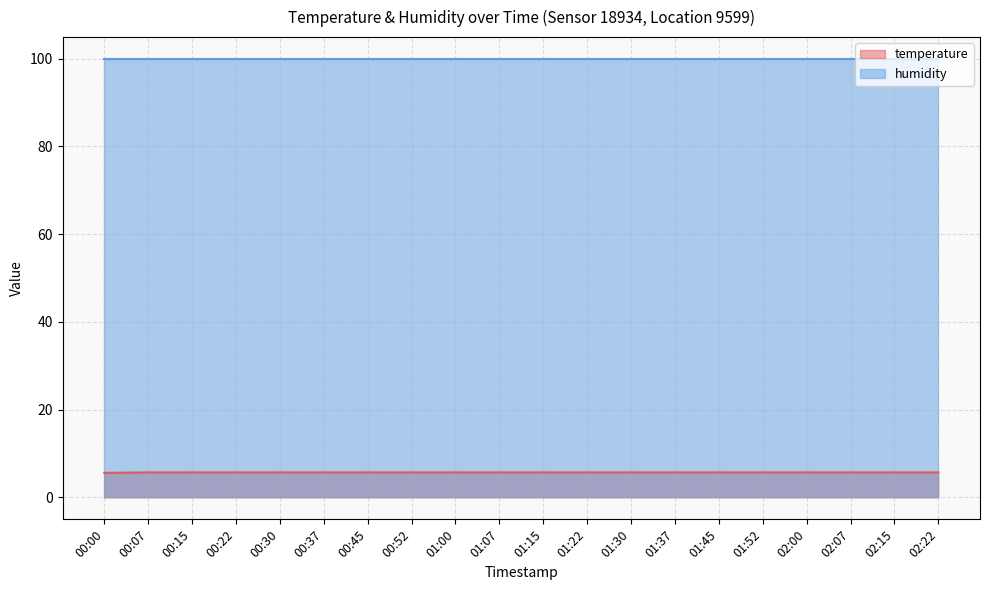

What is the maximum value shown in the chart?

99.9